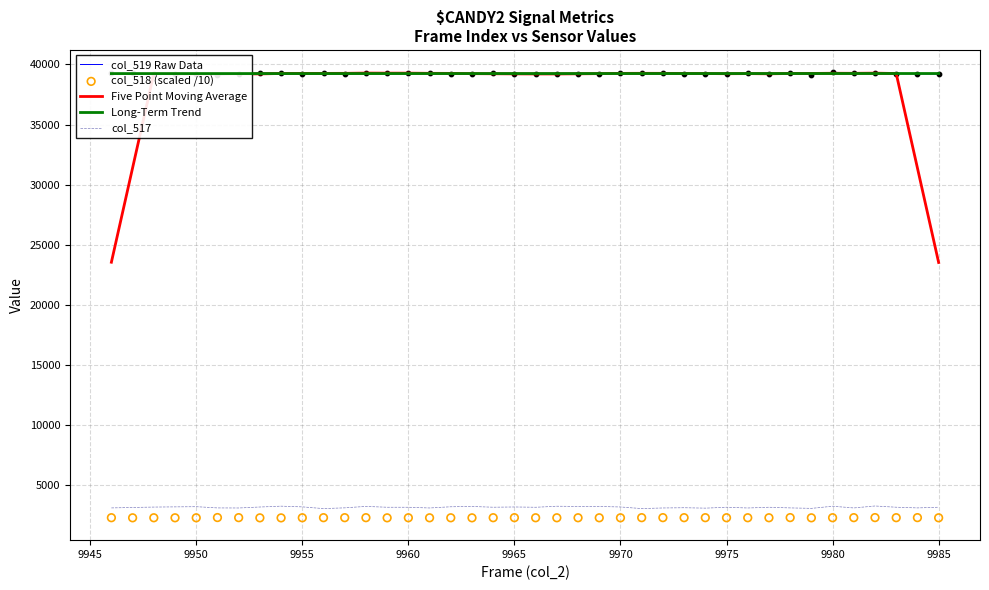

True or false: Five Point Moving Average and col_517 intersect in this chart.

False